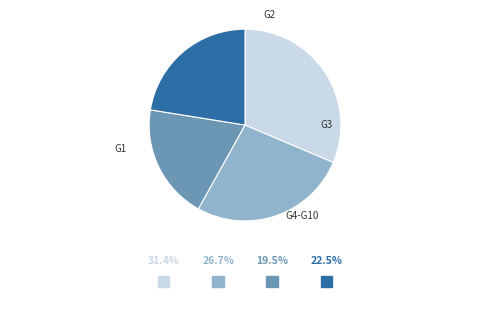

Is there a majority slice in this chart?

No